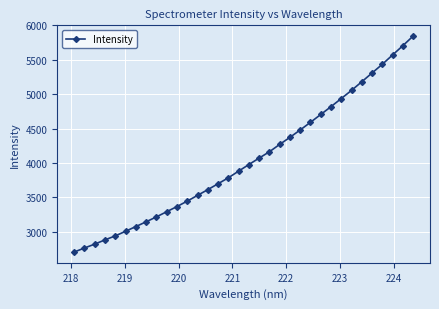

How many categories are shown in the chart?

34